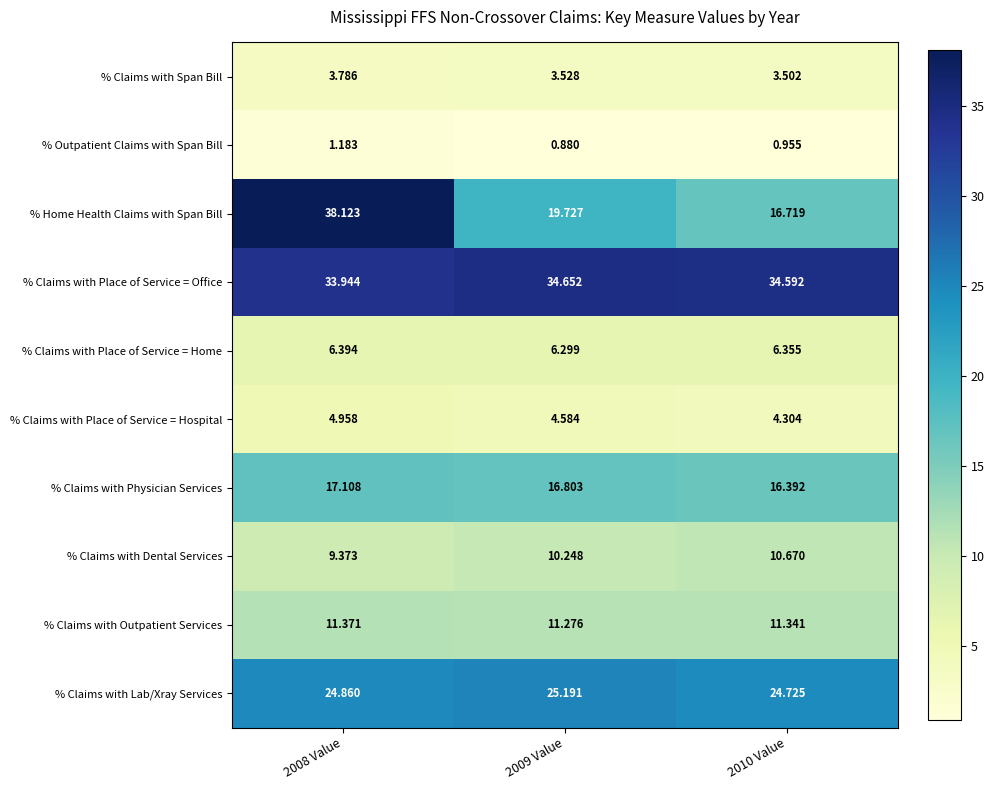

At how many categories does at least one series exceed 4?

3